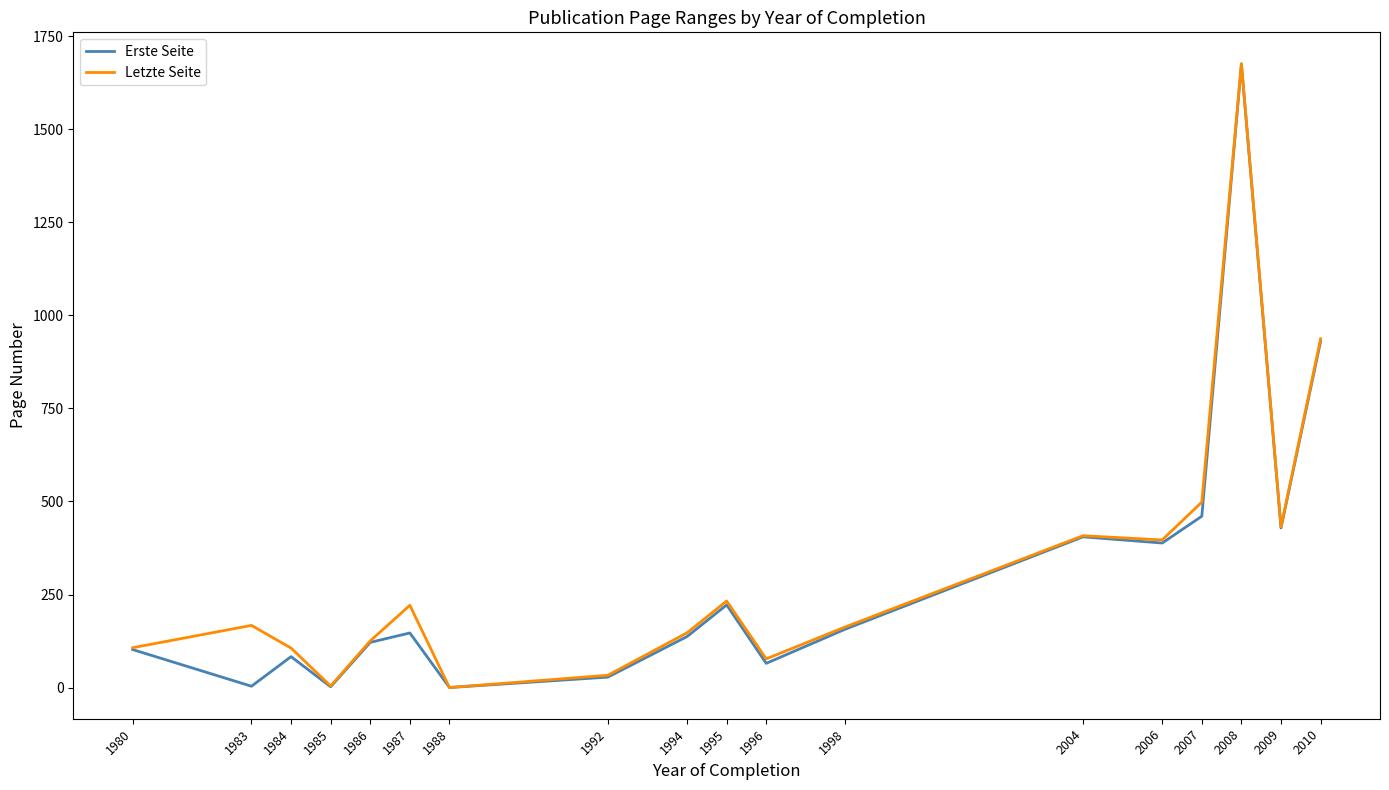

Rank the series by their average value, from highest to lowest.

Letzte Seite, Erste Seite